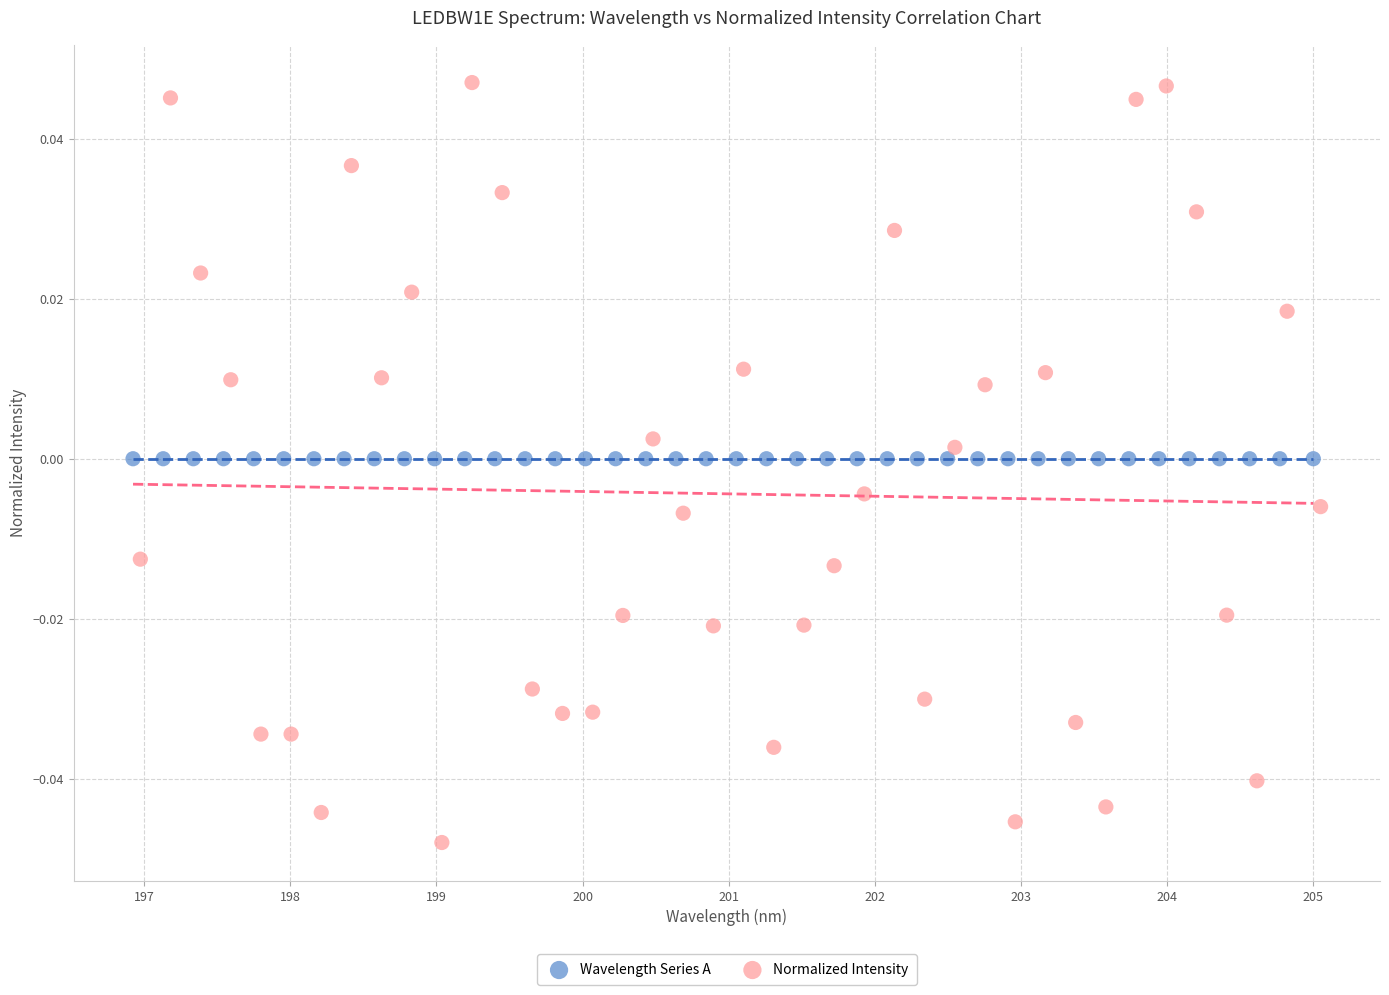

Which series reaches the maximum Y coordinate?

Normalized Intensity